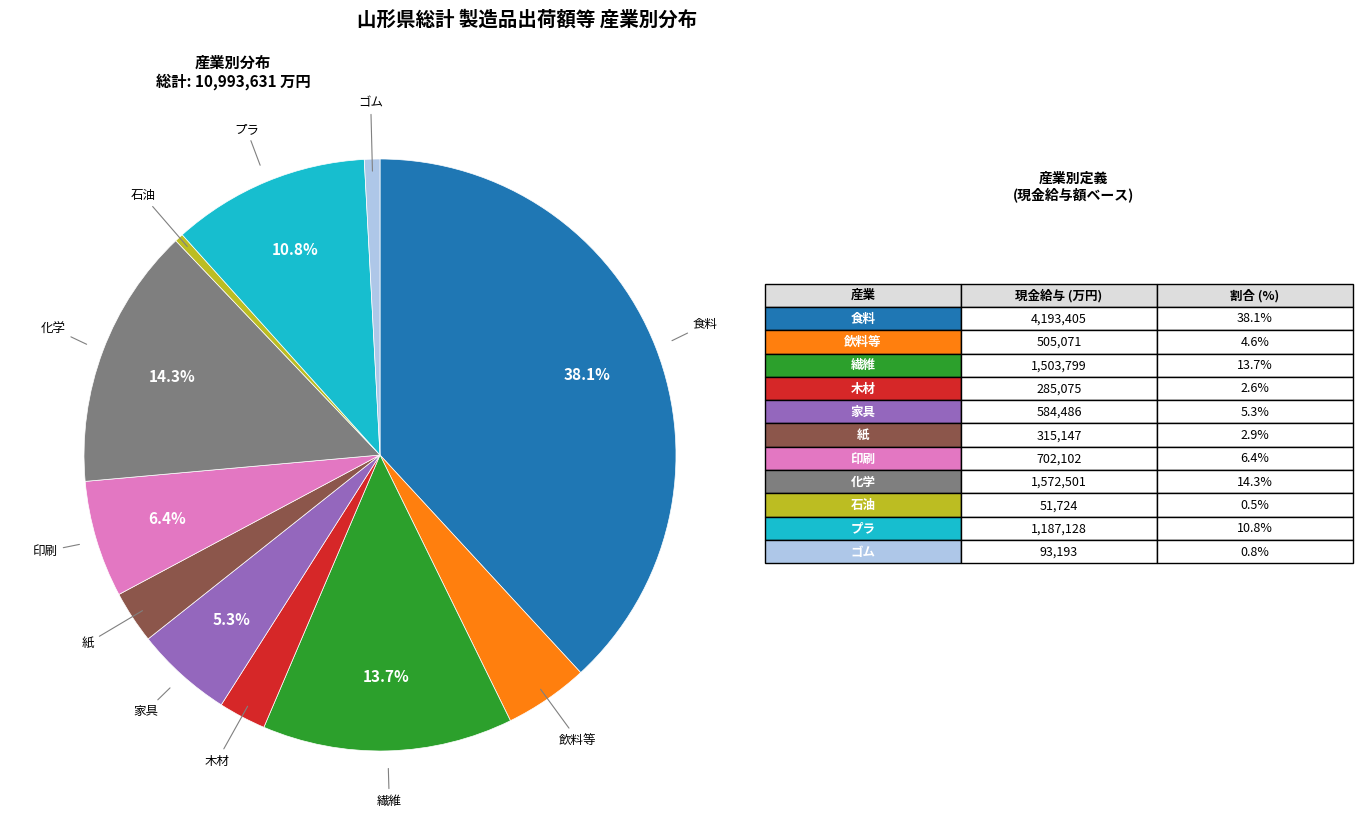

Which category has the biggest portion of the pie?

食料